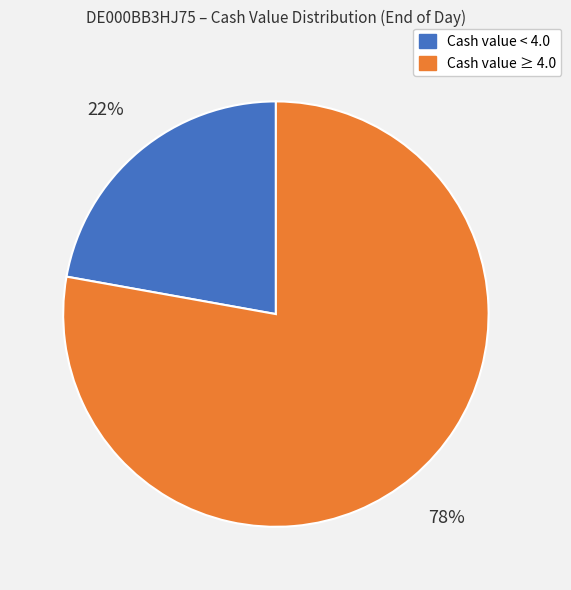

To the nearest percent, what is the difference between the largest and smallest slice percentages?

56%